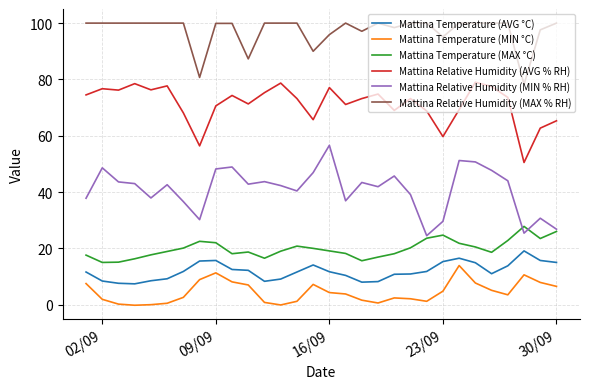

True or false: Mattina Relative Humidity (AVG % RH) and Mattina Temperature (MAX °C) cross at least once.

False